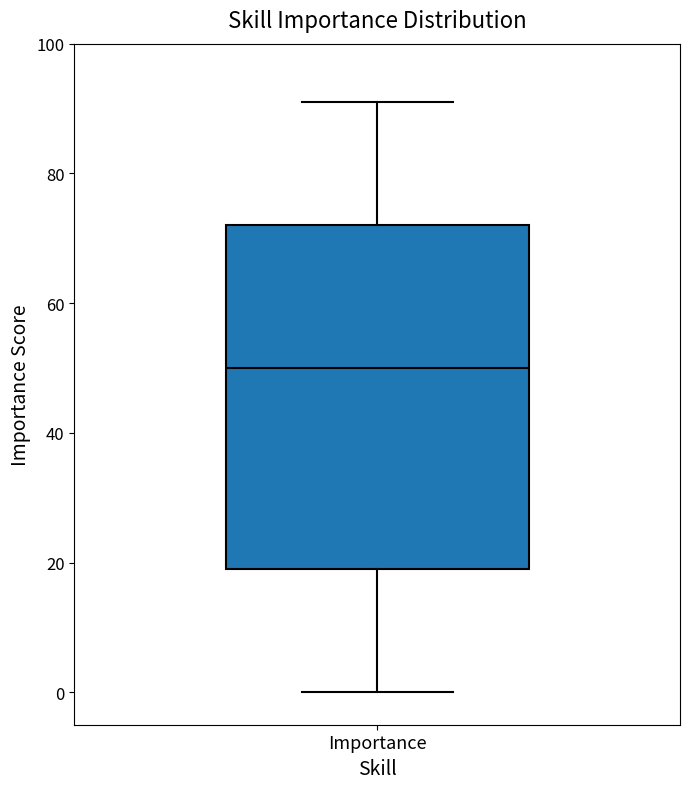

Transcribe this box plot: give where the median line is, the range the box spans, and where the two whiskers end, as read against the y-axis. The values are not printed on the chart, so give them approximately, as read against the axis.

median 50, box 20 to 72, whiskers 0 to 92